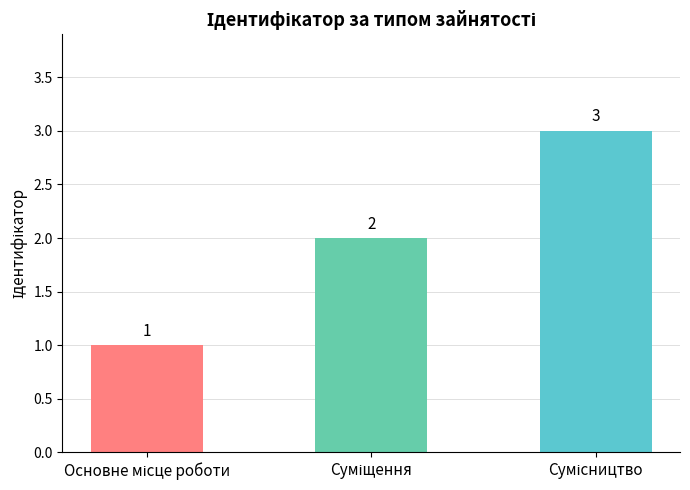

What is the sum of all values?

6